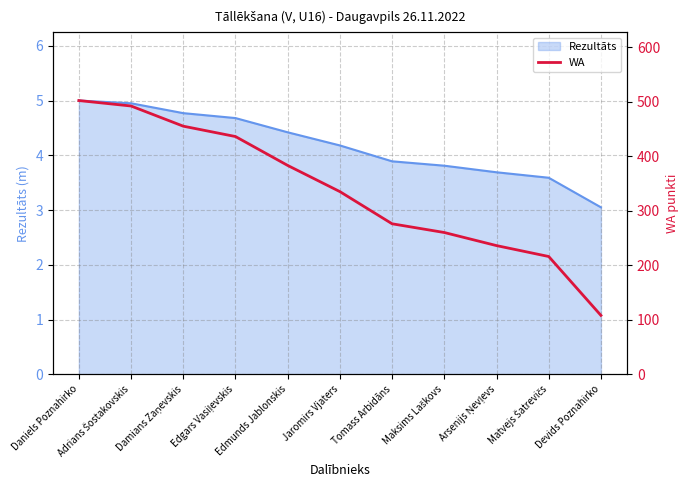

The chart shows a value of 260 at Maksims Laškovs. True or false?

True